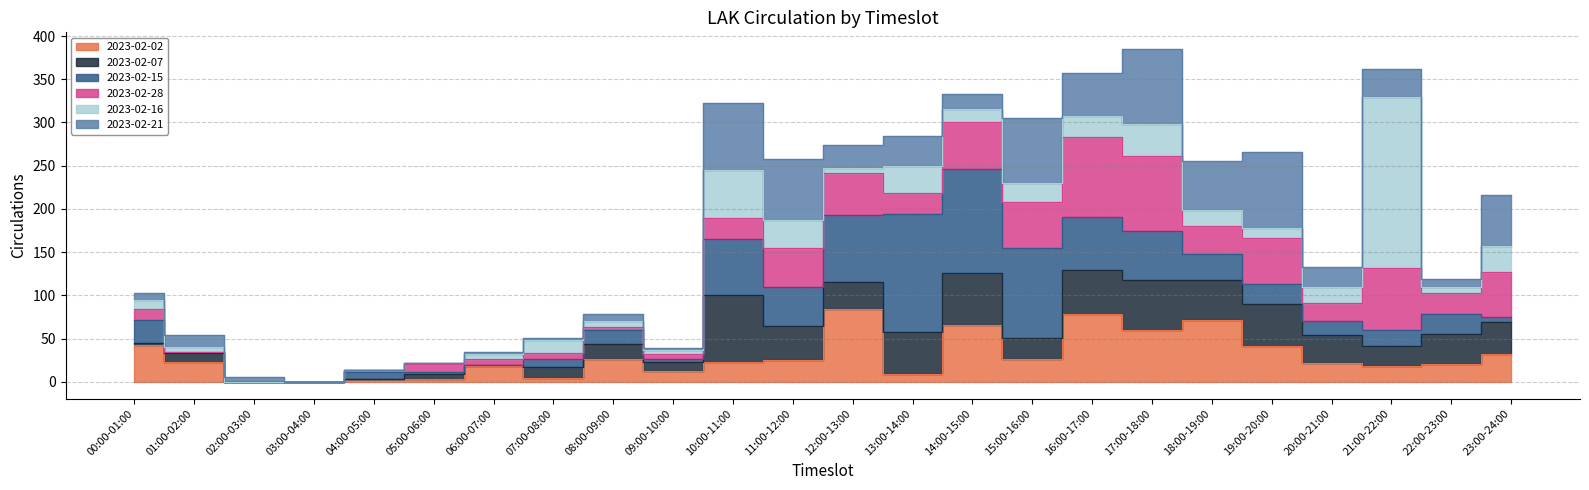

What is the label of the 18th point from the left?

17:00-18:00